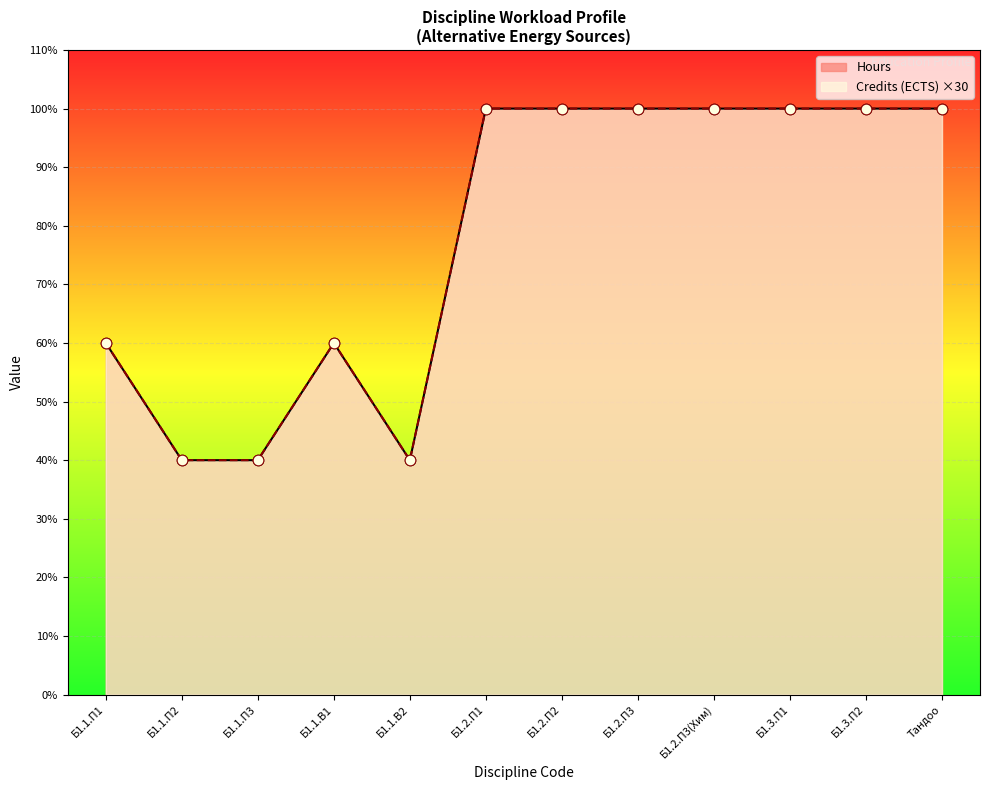

Approximately how many times larger is the value at Б1.2.П3(Хим) compared to Б1.1.П3?

2.5